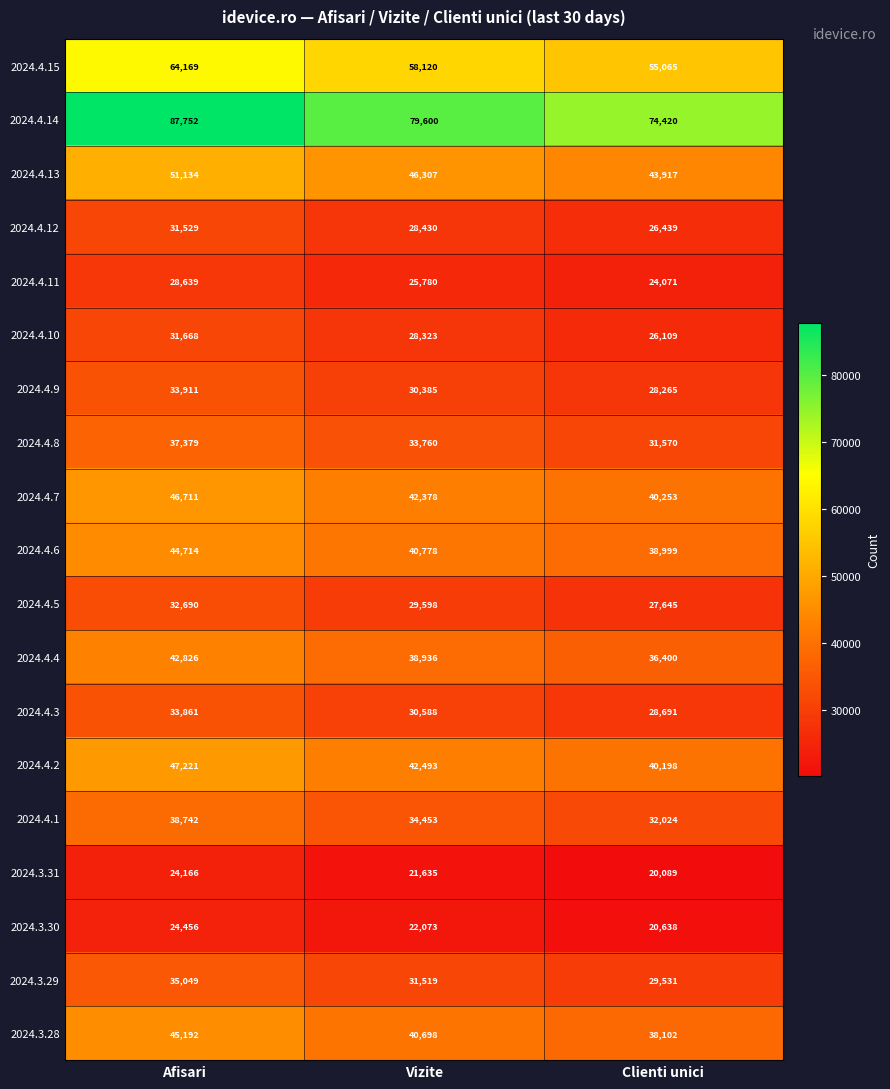

At Afisari, list the series in order from smallest to largest.

2024.3.31, 2024.3.30, 2024.4.11, 2024.4.12, 2024.4.10, 2024.4.5, 2024.4.3, 2024.4.9, 2024.3.29, 2024.4.8, 2024.4.1, 2024.4.4, 2024.4.6, 2024.3.28, 2024.4.7, 2024.4.2, 2024.4.13, 2024.4.15, 2024.4.14